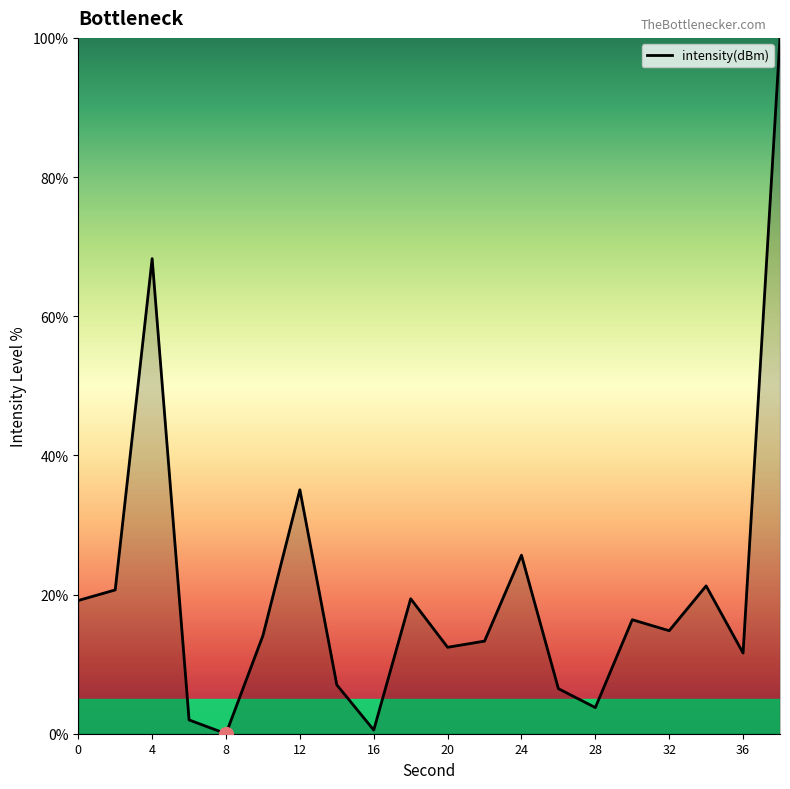

How many interior local peaks (higher than both neighbors) does the data have?

6